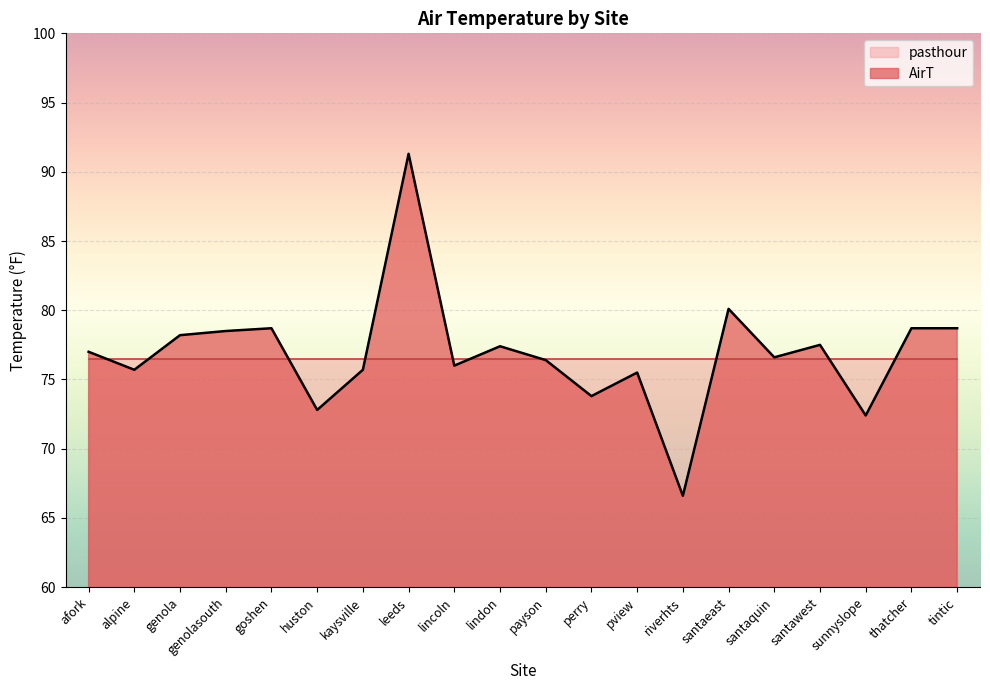

What is the difference between the maximum and minimum values?

24.7